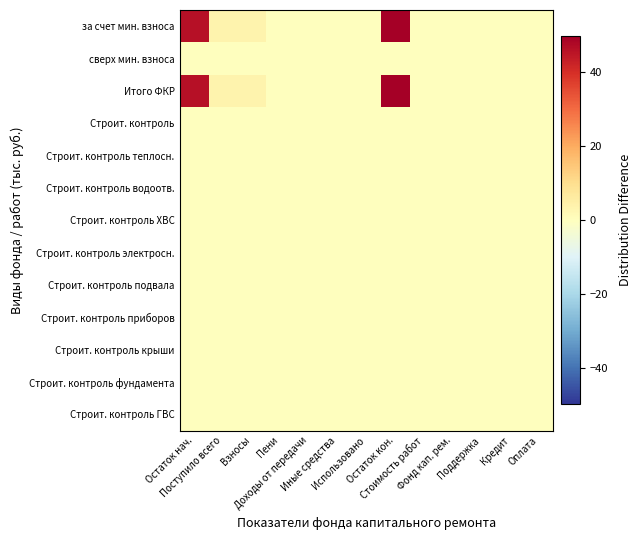

Reading left to right, transcribe all the data shown in this chart.

за счет мин. взноса: Остаток нач.=46.0	Поступило всего=3.7	Взносы=3.7	Пени=0.0	Доходы от передачи=0.0	Иные средства=0.0	Использовано=0.0	Остаток кон.=49.8	Стоимость работ=0.0	Фонд кап. рем.=0.0	Поддержка=0.0	Кредит=0.0	Оплата=0.0
сверх мин. взноса: Остаток нач.=0.0	Поступило всего=0.0	Взносы=0.0	Пени=0.0	Доходы от передачи=0.0	Иные средства=0.0	Использовано=0.0	Остаток кон.=0.0	Стоимость работ=0.0	Фонд кап. рем.=0.0	Поддержка=0.0	Кредит=0.0	Оплата=0.0
Итого ФКР: Остаток нач.=46.0	Поступило всего=3.7	Взносы=3.7	Пени=0.0	Доходы от передачи=0.0	Иные средства=0.0	Использовано=0.0	Остаток кон.=49.8	Стоимость работ=0.0	Фонд кап. рем.=0.0	Поддержка=0.0	Кредит=0.0	Оплата=0.0
Строит. контроль: Остаток нач.=0.0	Поступило всего=0.0	Взносы=0.0	Пени=0.0	Доходы от передачи=0.0	Иные средства=0.0	Использовано=0.0	Остаток кон.=0.0	Стоимость работ=0.0	Фонд кап. рем.=0.0	Поддержка=0.0	Кредит=0.0	Оплата=0.0
Строит. контроль теплосн.: Остаток нач.=0.0	Поступило всего=0.0	Взносы=0.0	Пени=0.0	Доходы от передачи=0.0	Иные средства=0.0	Использовано=0.0	Остаток кон.=0.0	Стоимость работ=0.0	Фонд кап. рем.=0.0	Поддержка=0.0	Кредит=0.0	Оплата=0.0
Строит. контроль водоотв.: Остаток нач.=0.0	Поступило всего=0.0	Взносы=0.0	Пени=0.0	Доходы от передачи=0.0	Иные средства=0.0	Использовано=0.0	Остаток кон.=0.0	Стоимость работ=0.0	Фонд кап. рем.=0.0	Поддержка=0.0	Кредит=0.0	Оплата=0.0
Строит. контроль ХВС: Остаток нач.=0.0	Поступило всего=0.0	Взносы=0.0	Пени=0.0	Доходы от передачи=0.0	Иные средства=0.0	Использовано=0.0	Остаток кон.=0.0	Стоимость работ=0.0	Фонд кап. рем.=0.0	Поддержка=0.0	Кредит=0.0	Оплата=0.0
Строит. контроль электросн.: Остаток нач.=0.0	Поступило всего=0.0	Взносы=0.0	Пени=0.0	Доходы от передачи=0.0	Иные средства=0.0	Использовано=0.0	Остаток кон.=0.0	Стоимость работ=0.0	Фонд кап. рем.=0.0	Поддержка=0.0	Кредит=0.0	Оплата=0.0
Строит. контроль подвала: Остаток нач.=0.0	Поступило всего=0.0	Взносы=0.0	Пени=0.0	Доходы от передачи=0.0	Иные средства=0.0	Использовано=0.0	Остаток кон.=0.0	Стоимость работ=0.0	Фонд кап. рем.=0.0	Поддержка=0.0	Кредит=0.0	Оплата=0.0
Строит. контроль приборов: Остаток нач.=0.0	Поступило всего=0.0	Взносы=0.0	Пени=0.0	Доходы от передачи=0.0	Иные средства=0.0	Использовано=0.0	Остаток кон.=0.0	Стоимость работ=0.0	Фонд кап. рем.=0.0	Поддержка=0.0	Кредит=0.0	Оплата=0.0
Строит. контроль крыши: Остаток нач.=0.0	Поступило всего=0.0	Взносы=0.0	Пени=0.0	Доходы от передачи=0.0	Иные средства=0.0	Использовано=0.0	Остаток кон.=0.0	Стоимость работ=0.0	Фонд кап. рем.=0.0	Поддержка=0.0	Кредит=0.0	Оплата=0.0
Строит. контроль фундамента: Остаток нач.=0.0	Поступило всего=0.0	Взносы=0.0	Пени=0.0	Доходы от передачи=0.0	Иные средства=0.0	Использовано=0.0	Остаток кон.=0.0	Стоимость работ=0.0	Фонд кап. рем.=0.0	Поддержка=0.0	Кредит=0.0	Оплата=0.0
Строит. контроль ГВС: Остаток нач.=0.0	Поступило всего=0.0	Взносы=0.0	Пени=0.0	Доходы от передачи=0.0	Иные средства=0.0	Использовано=0.0	Остаток кон.=0.0	Стоимость работ=0.0	Фонд кап. рем.=0.0	Поддержка=0.0	Кредит=0.0	Оплата=0.0